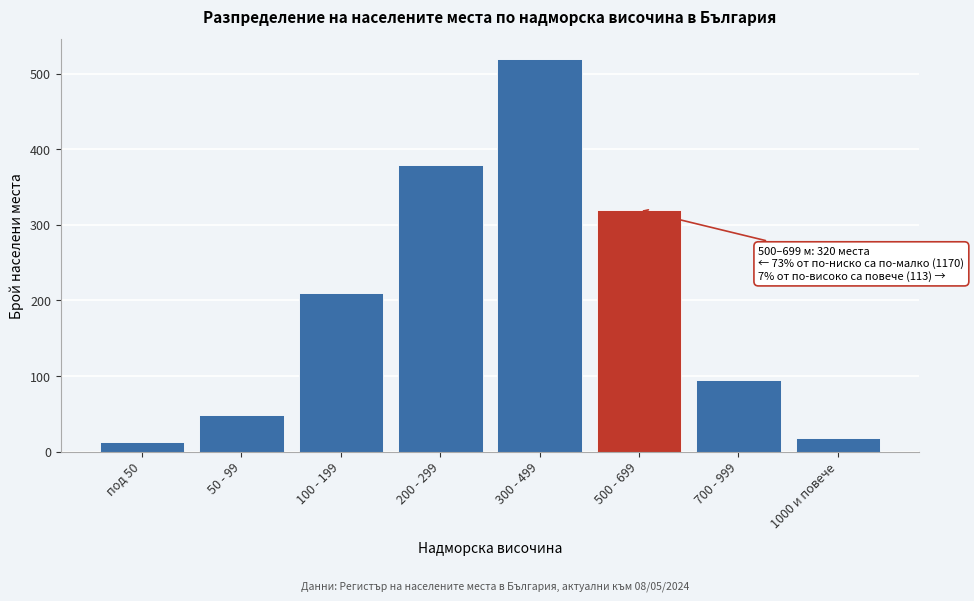

Reading left to right, transcribe all the data shown in this chart.

под 50=12	50 - 99=48	100 - 199=210	200 - 299=380	300 - 499=520	500 - 699=320	700 - 999=95	1000 и повече=18